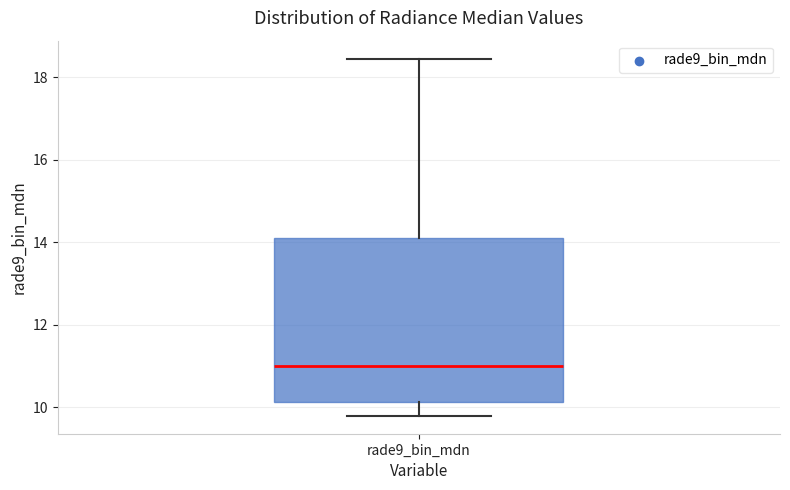

Read this box plot against the y-axis: the position of the median line, the range covered by the box, and the ends of both whiskers. The values are not printed on the chart, so give them approximately, as read against the axis.

median 11.0, box 10.2 to 14.0, whiskers 9.8 to 18.4